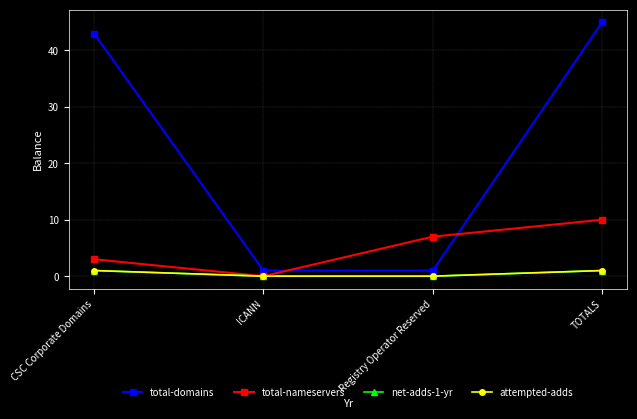

True or false: total-domains and attempted-adds intersect in this chart.

False